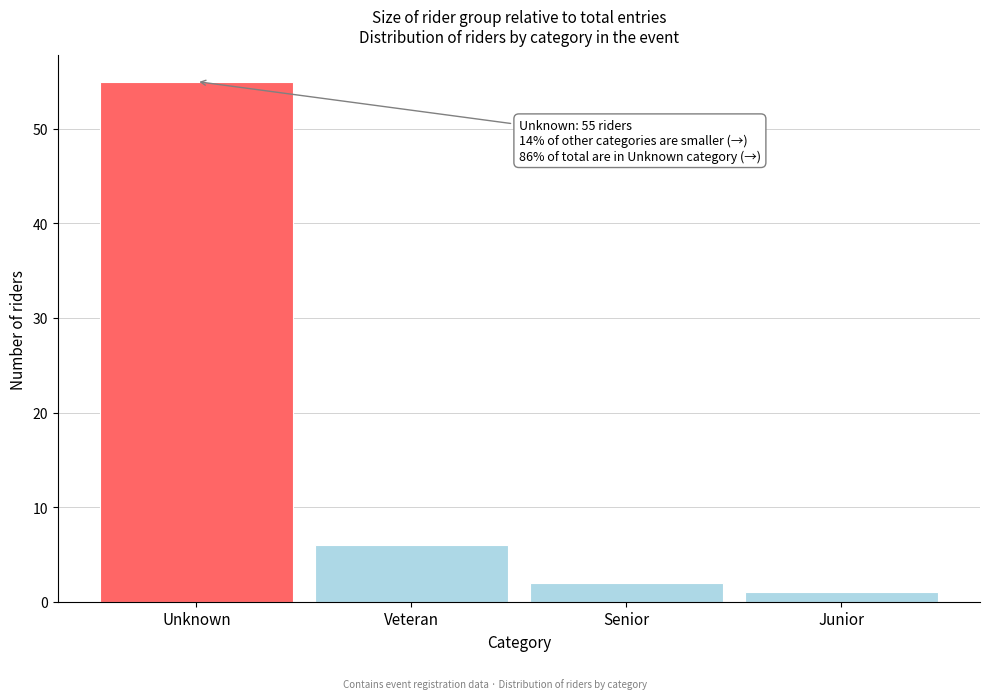

Reading left to right, list all the values displayed in this chart.

55	6	2	1